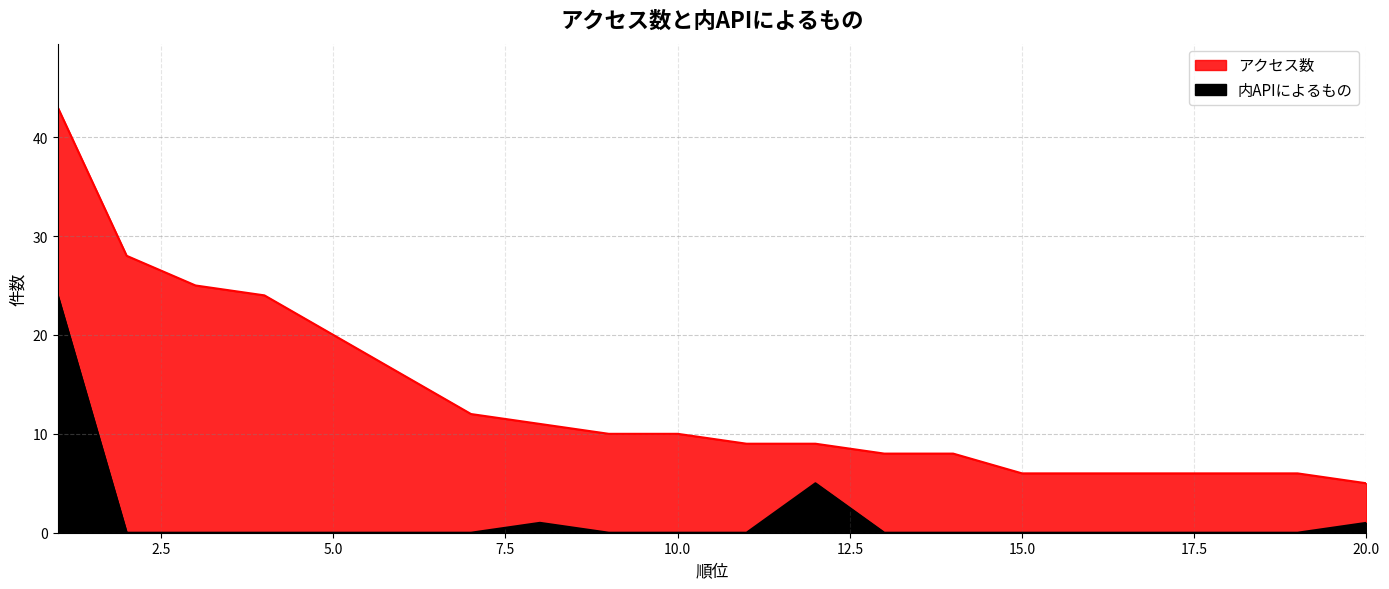

What is the sum of all 内APIによるもの values?

31